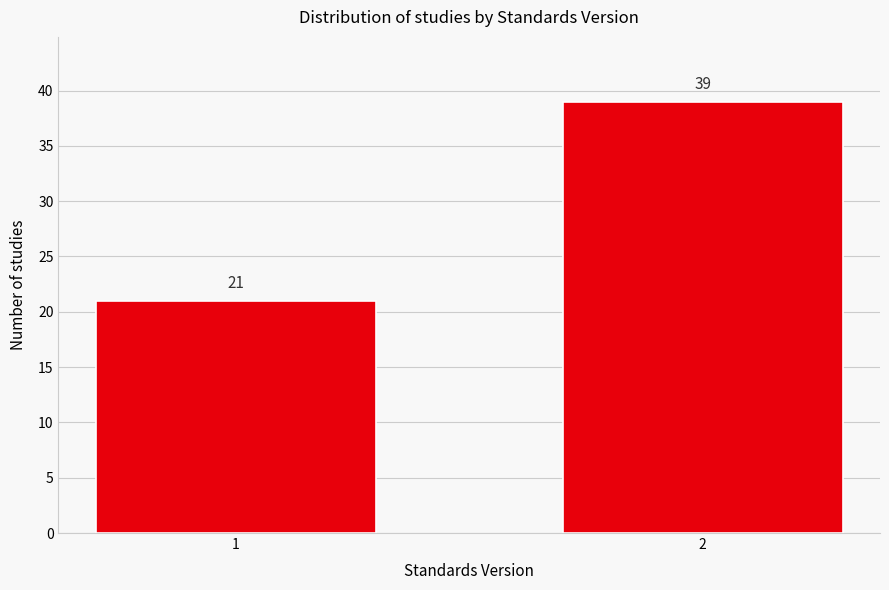

Reading left to right, extract all data points from this chart.

21	39